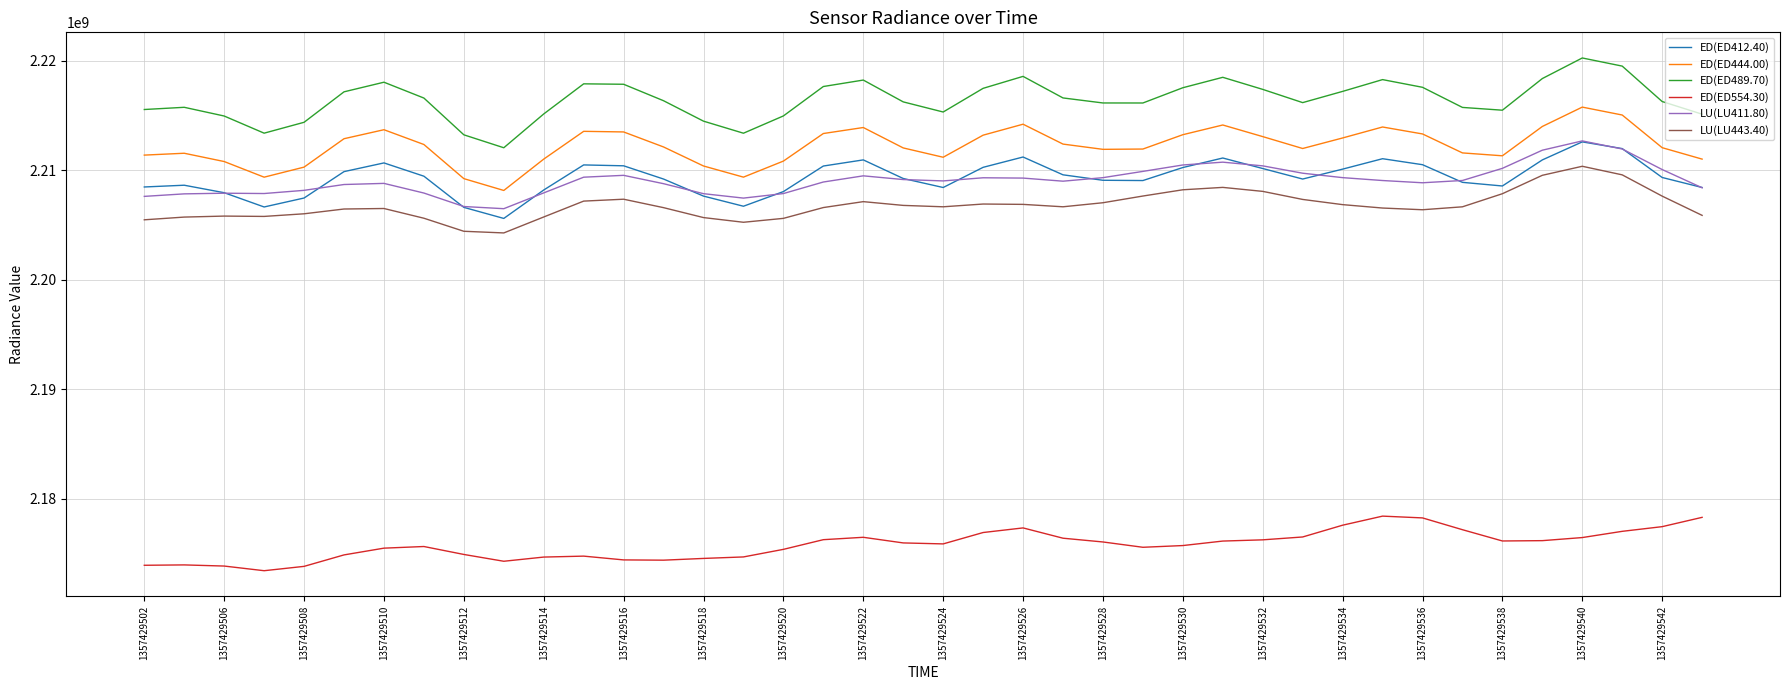

True or false: LU(LU443.40) and ED(ED554.30) cross at least once.

False